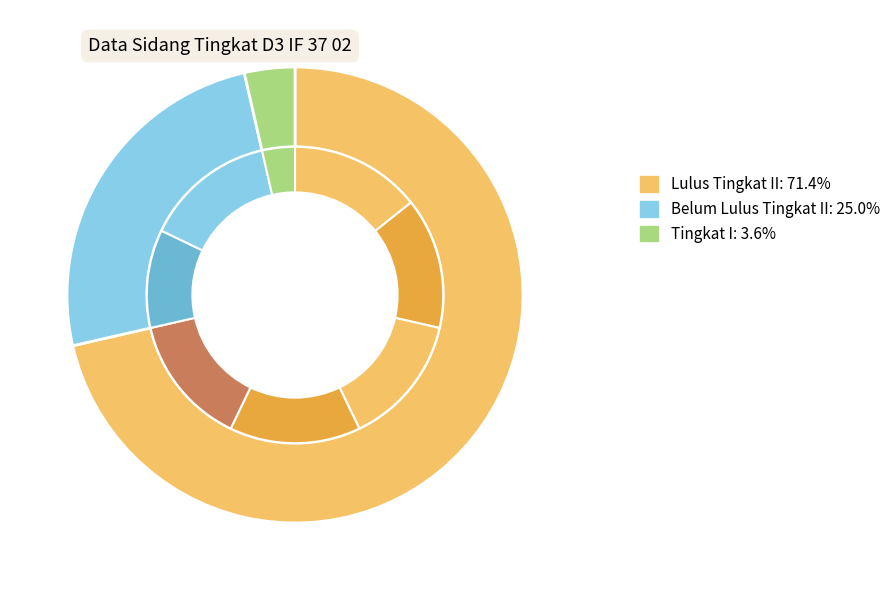

What is the majority slice?

Lulus Tingkat II